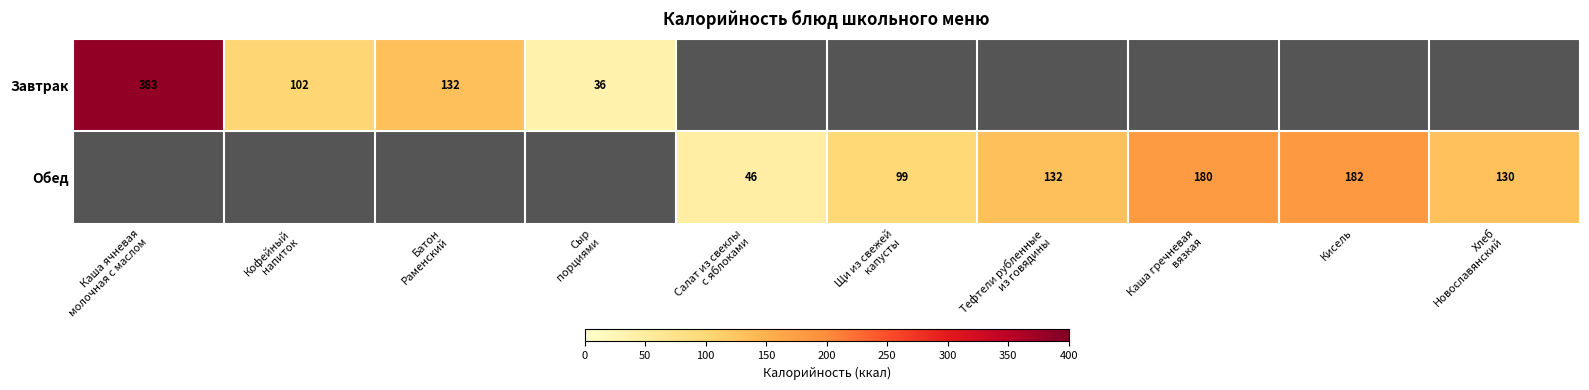

The Обед series shows 132.0 at Тефтели рубленные из говядины. True or false?

True